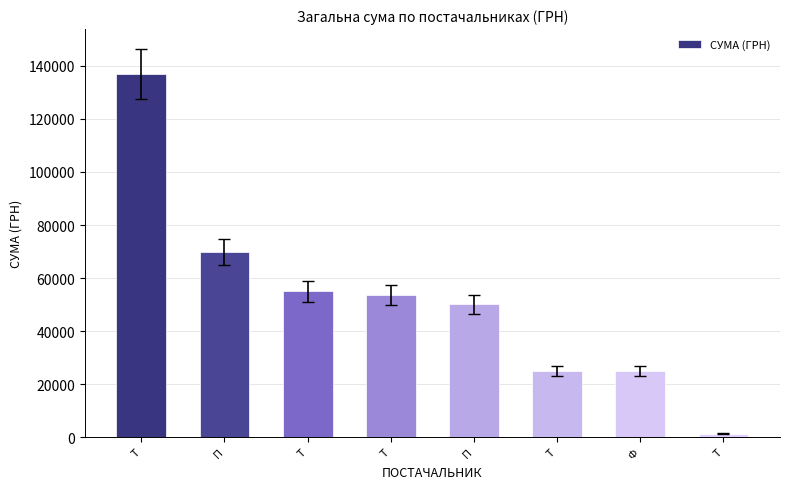

Approximately how many times larger is the value at Т compared to П?

0.5